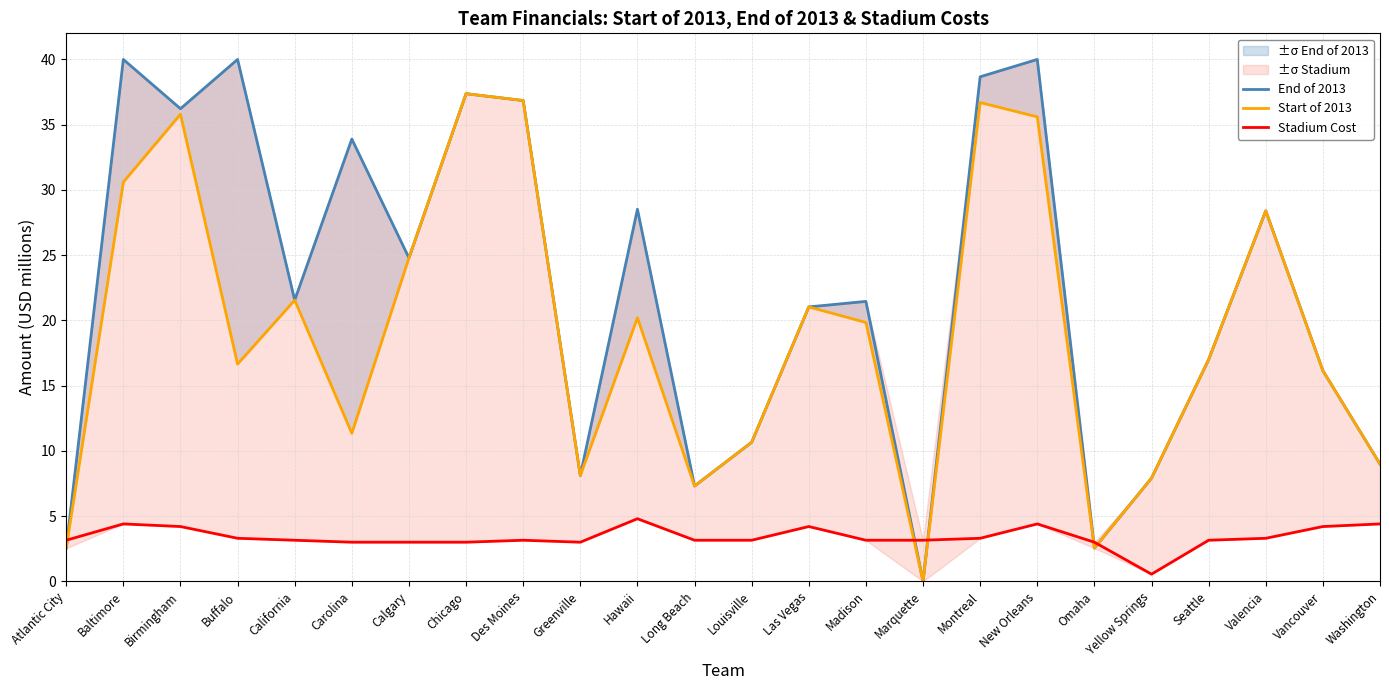

What is the label of the 22nd point from the left?

Valencia